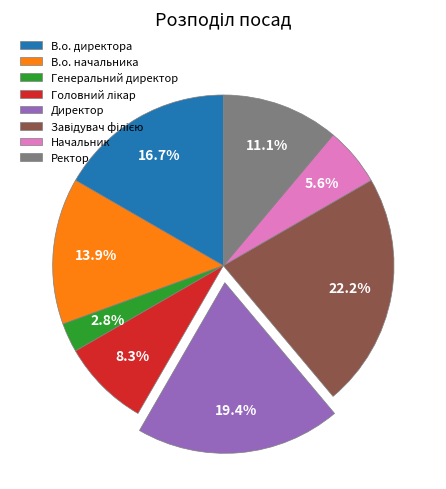

How many slices are in this pie chart?

8